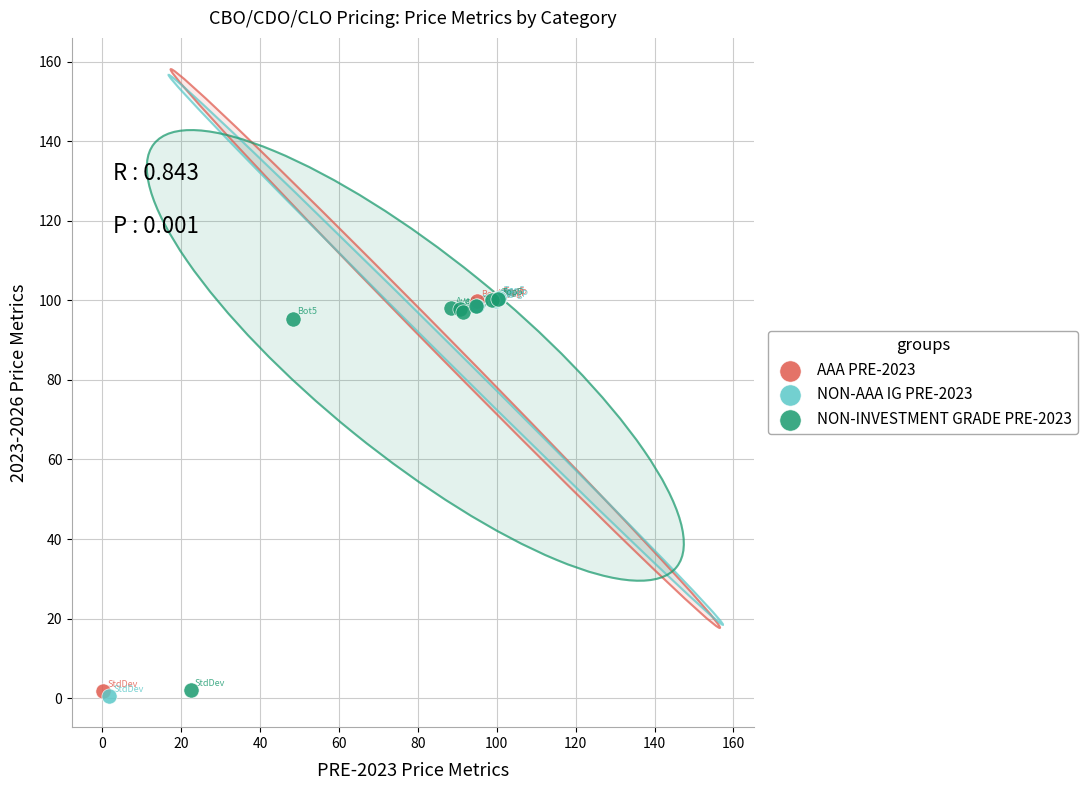

Which series has the widest spread of Y values?

NON-AAA IG PRE-2023